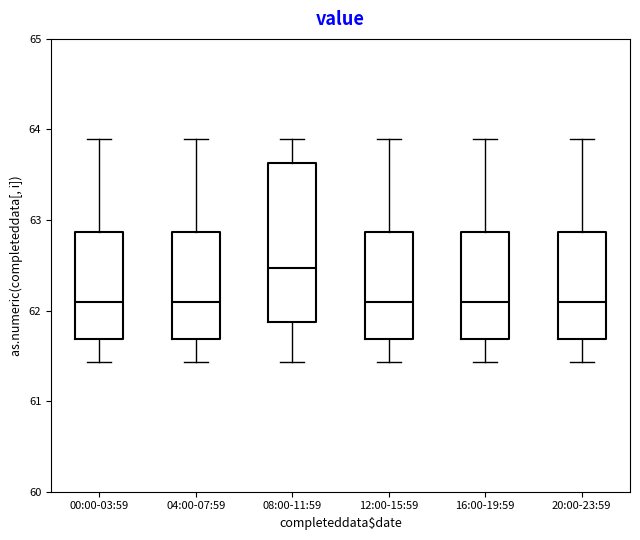

Reading left to right, read every box against the y-axis: the position of its median line, the range the box covers, and the ends of its whiskers. The values are not printed on the chart, so give them approximately, as read against the axis.

00:00-03:59: median 62.1, box 61.7 to 62.9, whiskers 61.4 to 63.9
04:00-07:59: median 62.1, box 61.7 to 62.9, whiskers 61.4 to 63.9
08:00-11:59: median 62.5, box 61.9 to 63.6, whiskers 61.4 to 63.9
12:00-15:59: median 62.1, box 61.7 to 62.9, whiskers 61.4 to 63.9
16:00-19:59: median 62.1, box 61.7 to 62.9, whiskers 61.4 to 63.9
20:00-23:59: median 62.1, box 61.7 to 62.9, whiskers 61.4 to 63.9